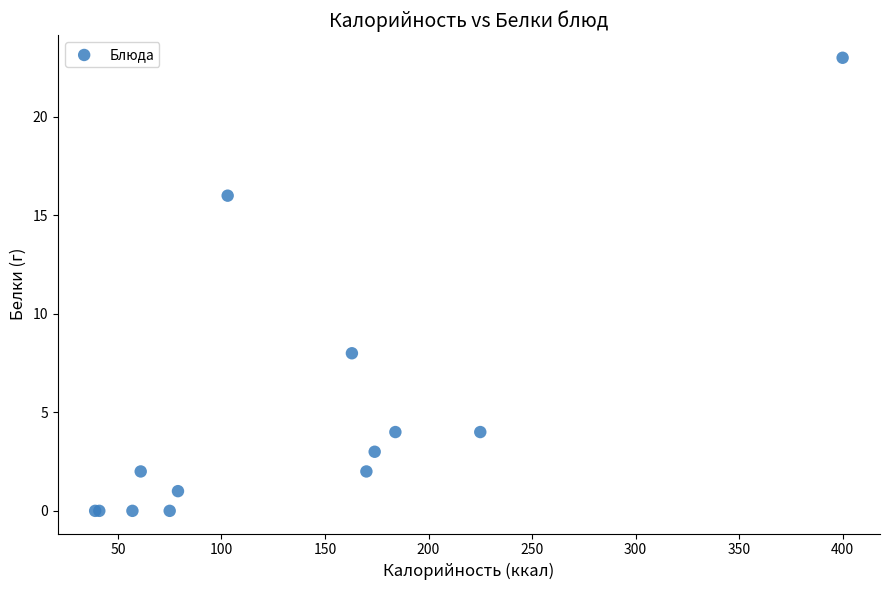

What Y value in the scatter plot is closest to 11?

8